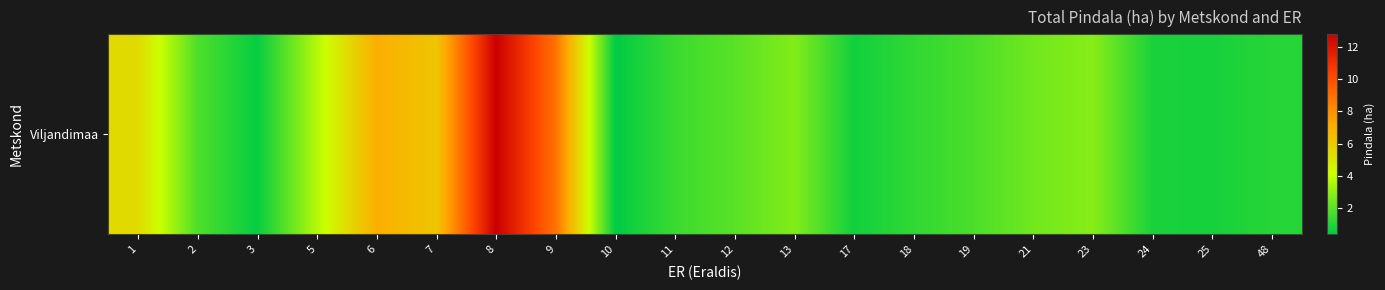

Reading left to right, extract all data points from this chart.

5.4	1.8	0.5	3.6	7.0	6.2	12.8	8.9	0.4	1.5	2.0	2.8	0.7	1.3	1.8	2.5	2.8	0.9	0.8	1.1